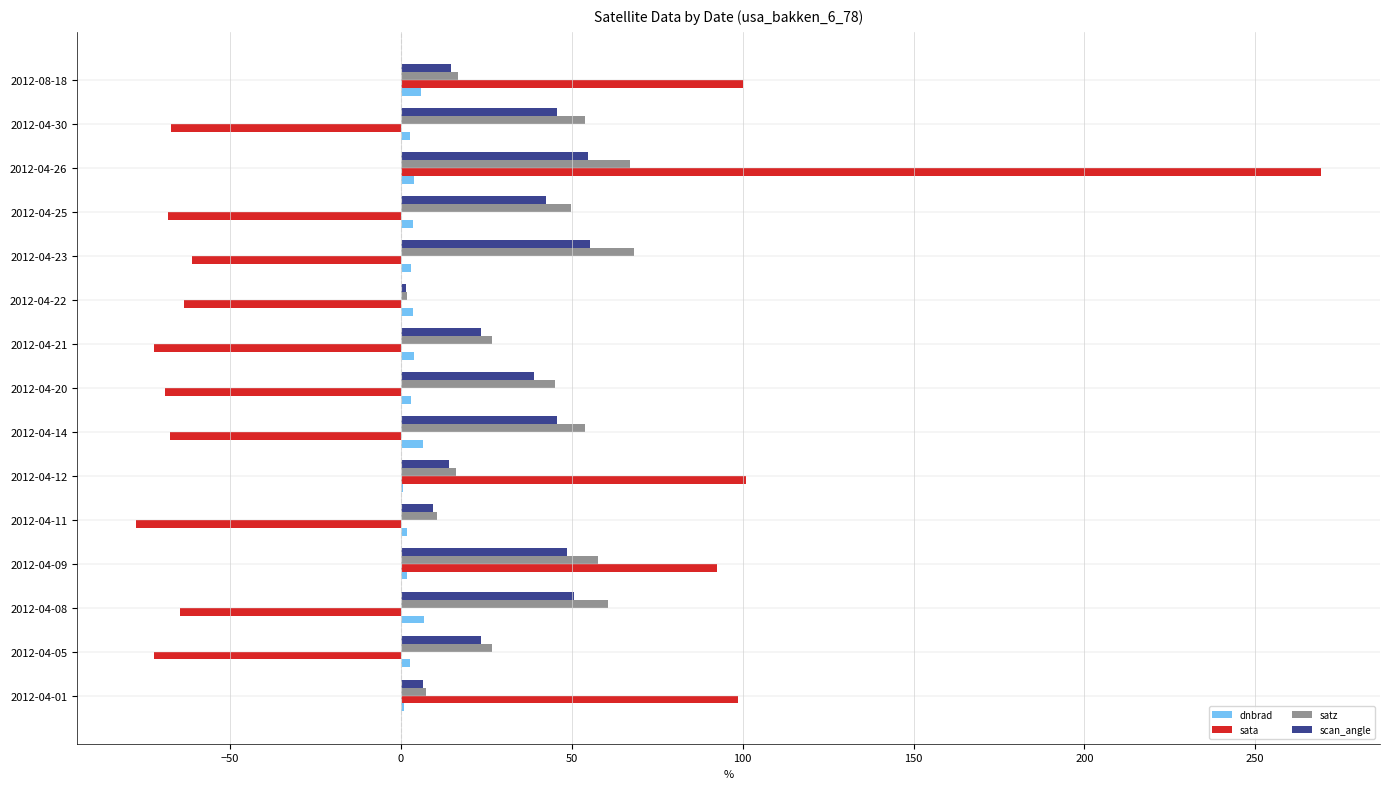

How many data points in scan_angle are above 38?

8